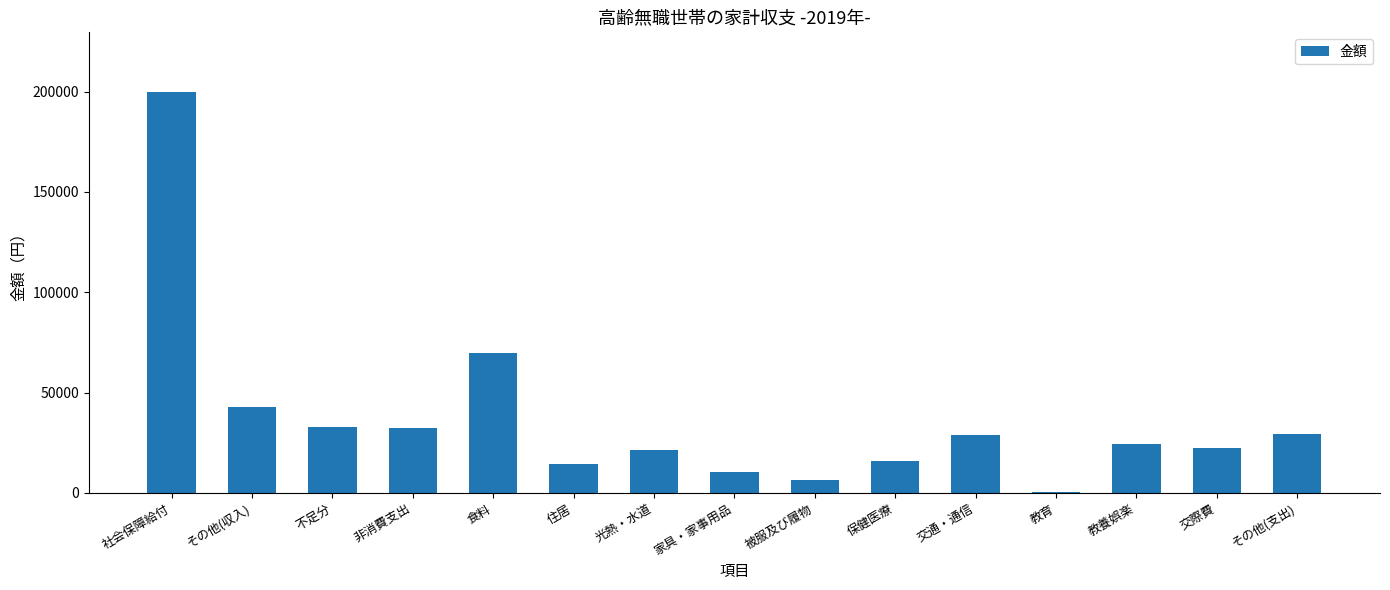

What is the maximum value shown in the chart?

199651